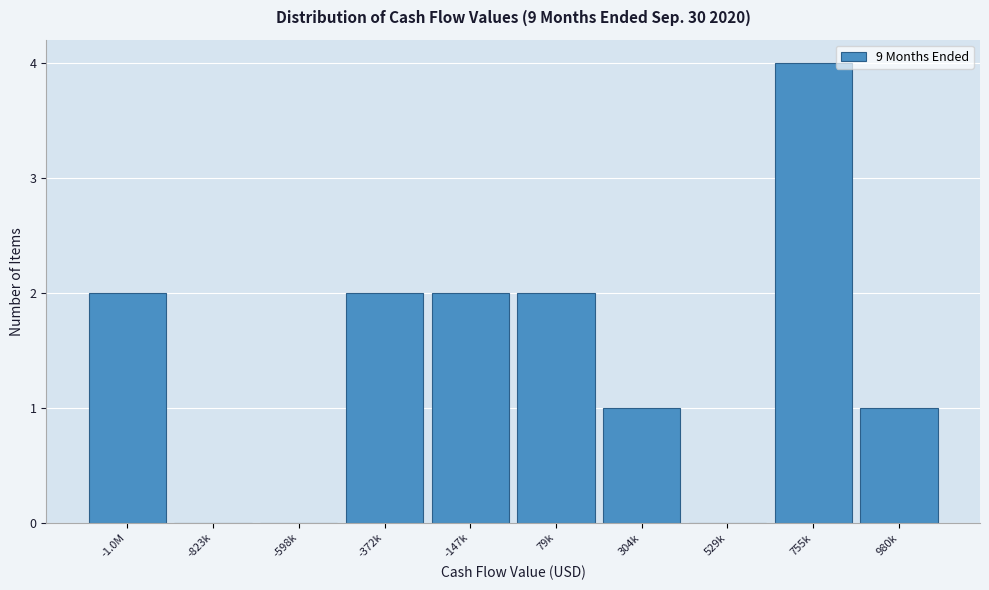

Reading left to right, what are all the values shown in this chart?

-1.0M=2	-823k=0	-598k=0	-372k=2	-147k=2	79k=2	304k=1	529k=0	755k=4	980k=1